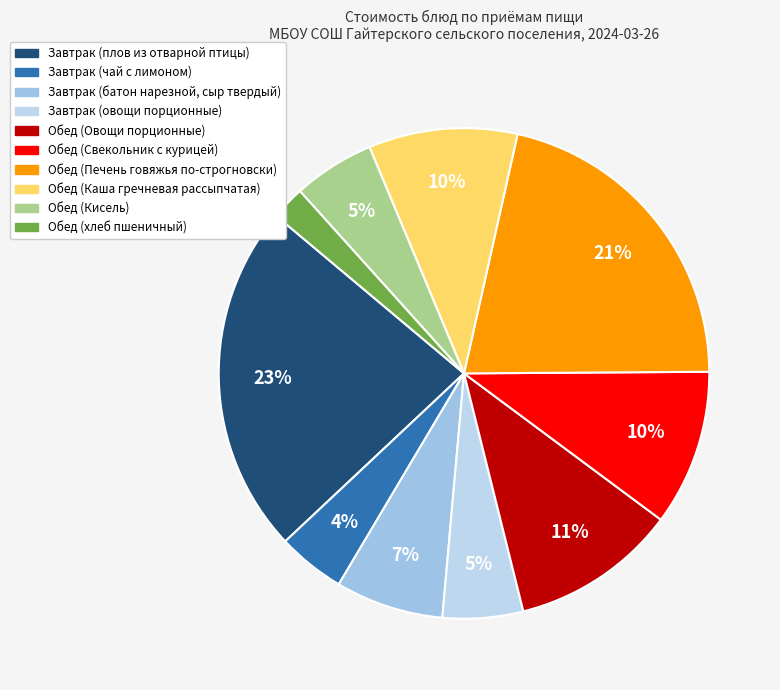

To the nearest percent, what is the difference between the Обед (Кисель) and Обед (Печень говяжья по-строгновски) slice percentages?

16%